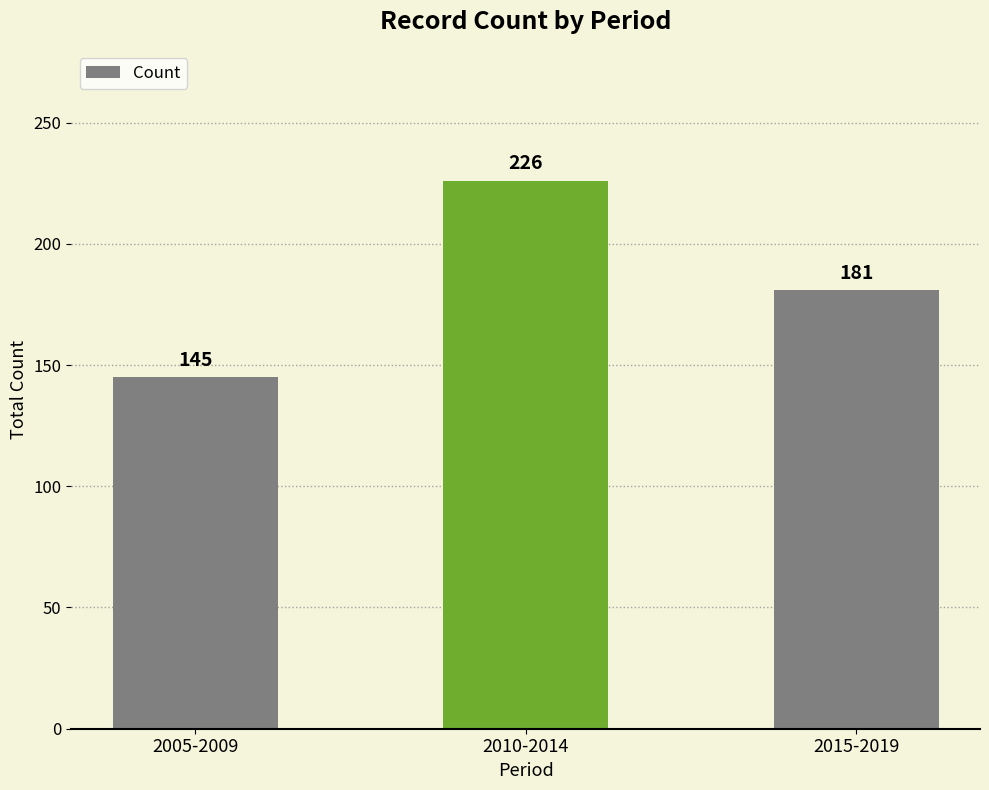

At which category does the chart reach its peak across all series?

2010-2014